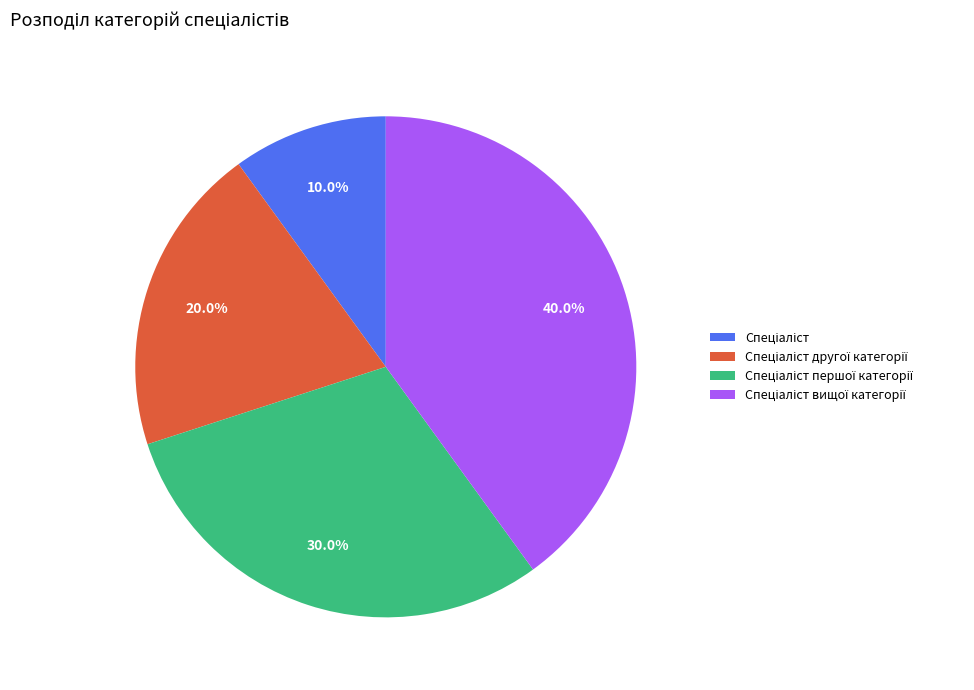

To the nearest percent, what is the average slice percentage?

25%